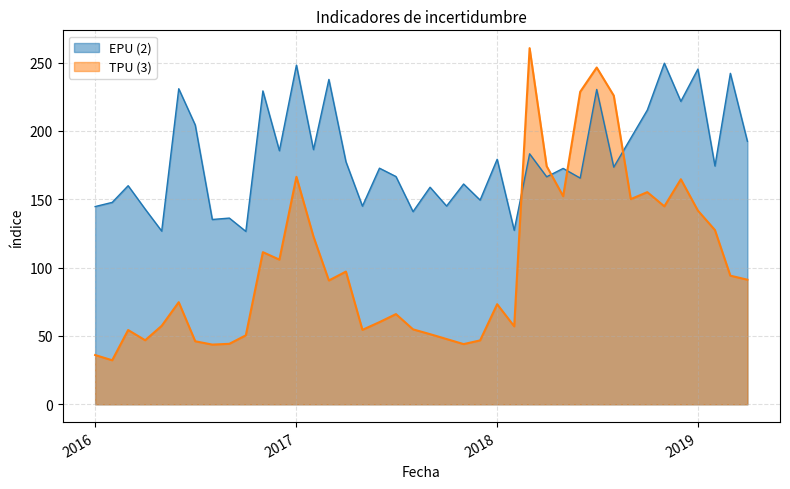

List the series in order of their overall mean, lowest first.

TPU (3), EPU (2)